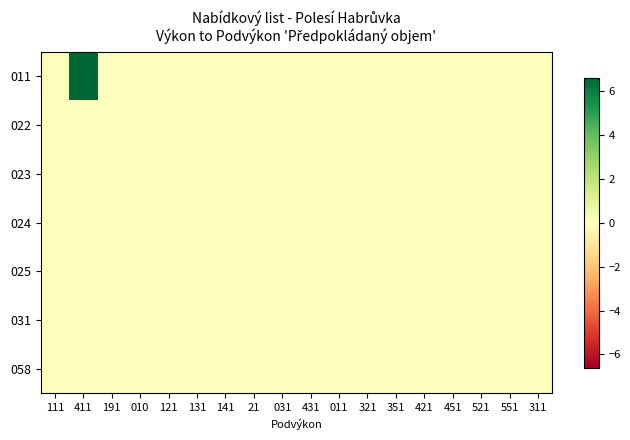

Reading right to left, list all the values displayed in this chart.

011: 311=0.0	551=0.0	521=0.0	451=0.0	421=0.0	351=0.0	321=0.0	011=0.0	431=0.0	031=0.0	21=0.0	141=0.0	131=0.0	121=0.0	010=0.0	191=0.0	411=6.6	111=0.1
022: 311=0.0	551=0.0	521=0.0	451=0.0	421=0.0	351=0.0	321=0.0	011=0.0	431=0.0	031=0.0	21=0.0	141=0.0	131=0.0	121=0.0	010=0.0	191=0.0	411=0.0	111=0.0
023: 311=0.0	551=0.0	521=0.0	451=0.0	421=0.0	351=0.0	321=0.0	011=0.0	431=0.0	031=0.0	21=0.0	141=0.0	131=0.0	121=0.0	010=0.0	191=0.0	411=0.0	111=0.0
024: 311=0.0	551=0.0	521=0.0	451=0.0	421=0.0	351=0.0	321=0.0	011=0.0	431=0.0	031=0.0	21=0.0	141=0.0	131=0.0	121=0.0	010=0.0	191=0.0	411=0.0	111=0.0
025: 311=0.0	551=0.0	521=0.0	451=0.0	421=0.0	351=0.0	321=0.0	011=0.0	431=0.0	031=0.0	21=0.0	141=0.0	131=0.0	121=0.0	010=0.0	191=0.0	411=0.0	111=0.0
031: 311=0.0	551=0.0	521=0.0	451=0.0	421=0.0	351=0.0	321=0.0	011=0.0	431=0.0	031=0.0	21=0.0	141=0.0	131=0.0	121=0.0	010=0.0	191=0.0	411=0.0	111=0.0
058: 311=0.0	551=0.0	521=0.0	451=0.0	421=0.0	351=0.0	321=0.0	011=0.0	431=0.0	031=0.0	21=0.0	141=0.0	131=0.0	121=0.0	010=0.0	191=0.0	411=0.0	111=0.0